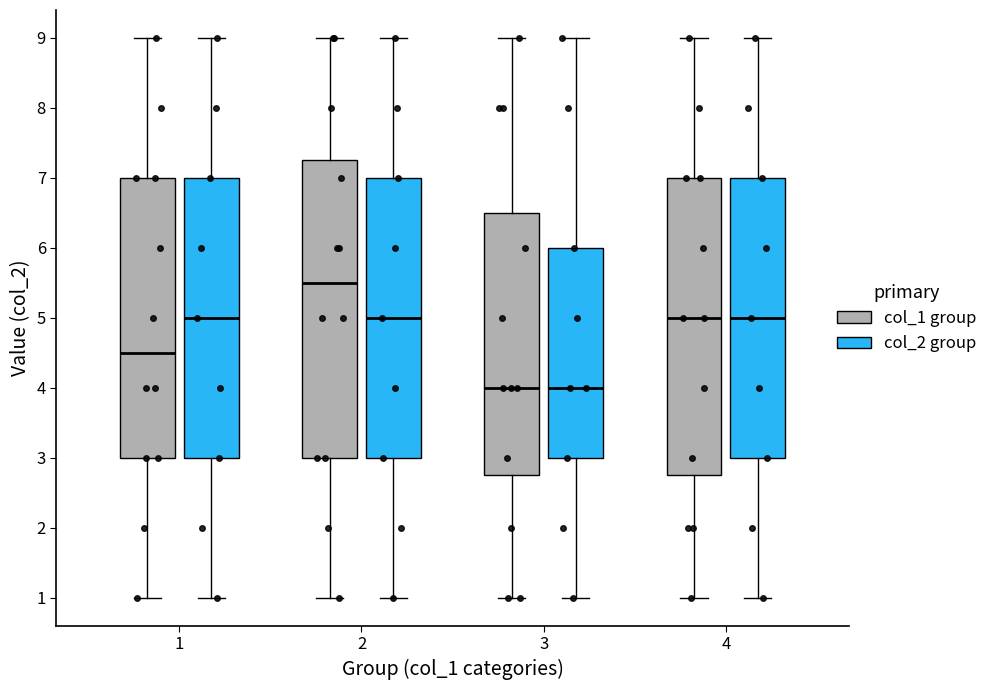

Reading left to right, transcribe this box plot: for each box, give where its median line is, the range the box spans, and where its two whiskers end, as read against the y-axis. The values are not printed on the chart, so give them approximately, as read against the axis.

1 (col_1 group): median 4.5, box 3.0 to 7.0, whiskers 1.0 to 9.0
1 (col_2 group): median 5.0, box 3.0 to 7.0, whiskers 1.0 to 9.0
2 (col_1 group): median 5.5, box 3.0 to 7.3, whiskers 1.0 to 9.0
2 (col_2 group): median 5.0, box 3.0 to 7.0, whiskers 1.0 to 9.0
3 (col_1 group): median 4.0, box 2.8 to 6.5, whiskers 1.0 to 9.0
3 (col_2 group): median 4.0, box 3.0 to 6.0, whiskers 1.0 to 9.0
4 (col_1 group): median 5.0, box 2.8 to 7.0, whiskers 1.0 to 9.0
4 (col_2 group): median 5.0, box 3.0 to 7.0, whiskers 1.0 to 9.0